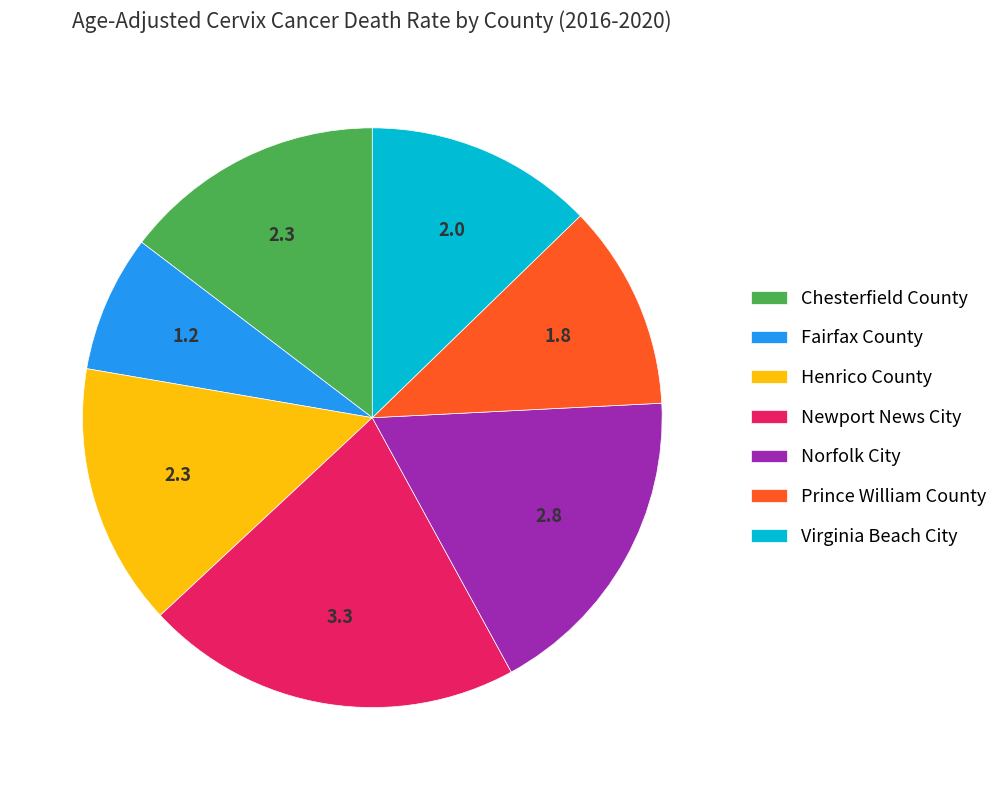

What is the ratio of the value at Newport News City to the value at Chesterfield County?

1.4